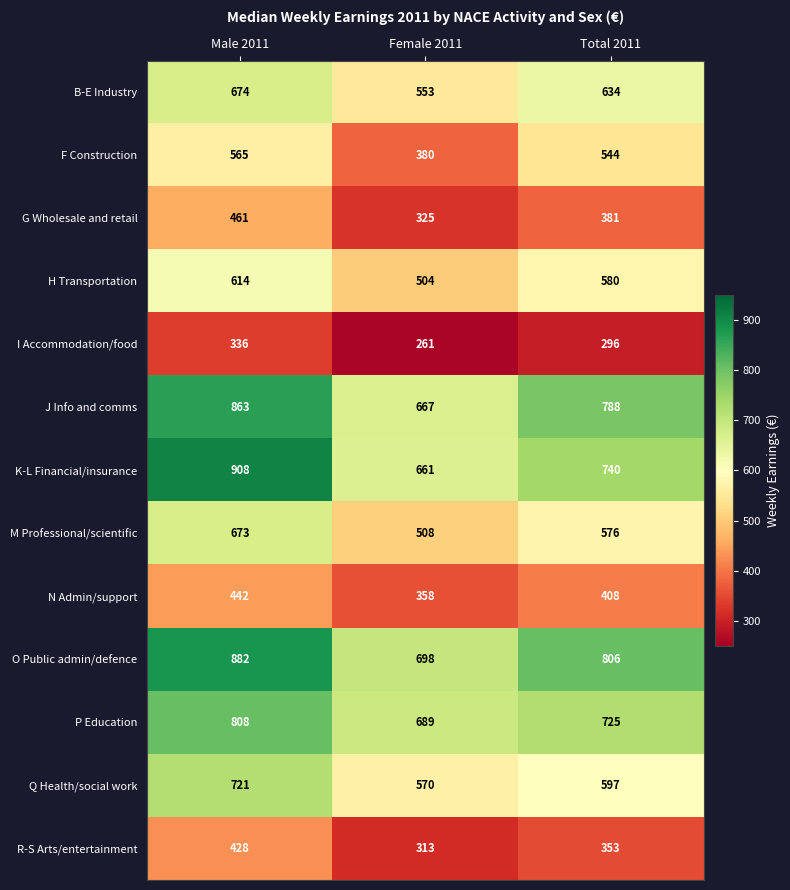

Which category has the lowest value across all series?

Female 2011